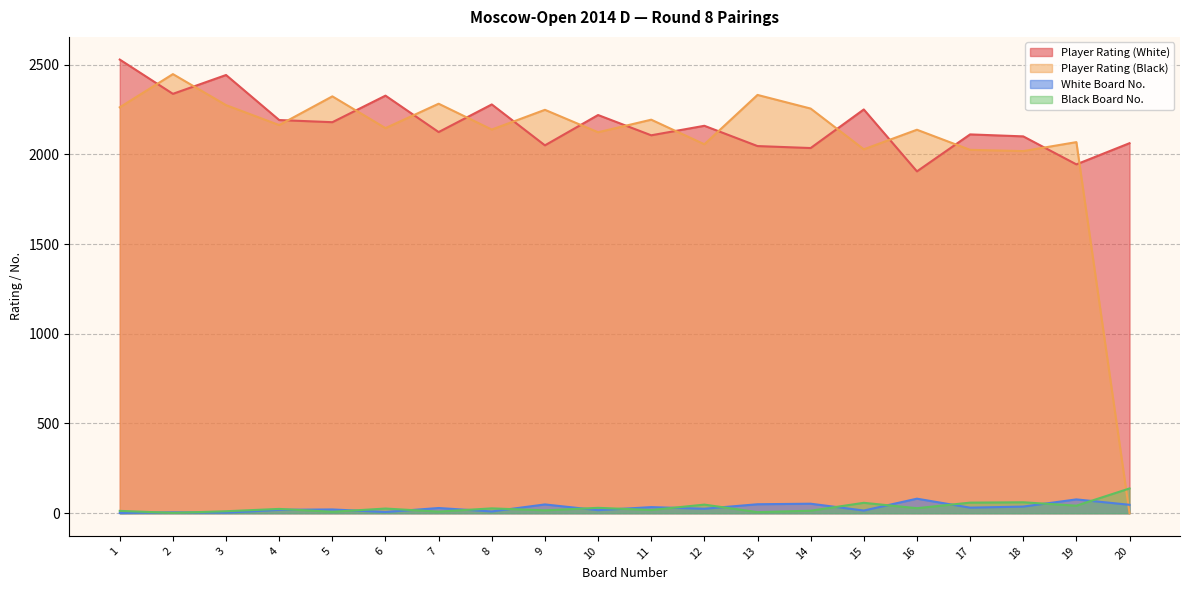

Which series changed the most between 10 and 18?

Player Rating (White)